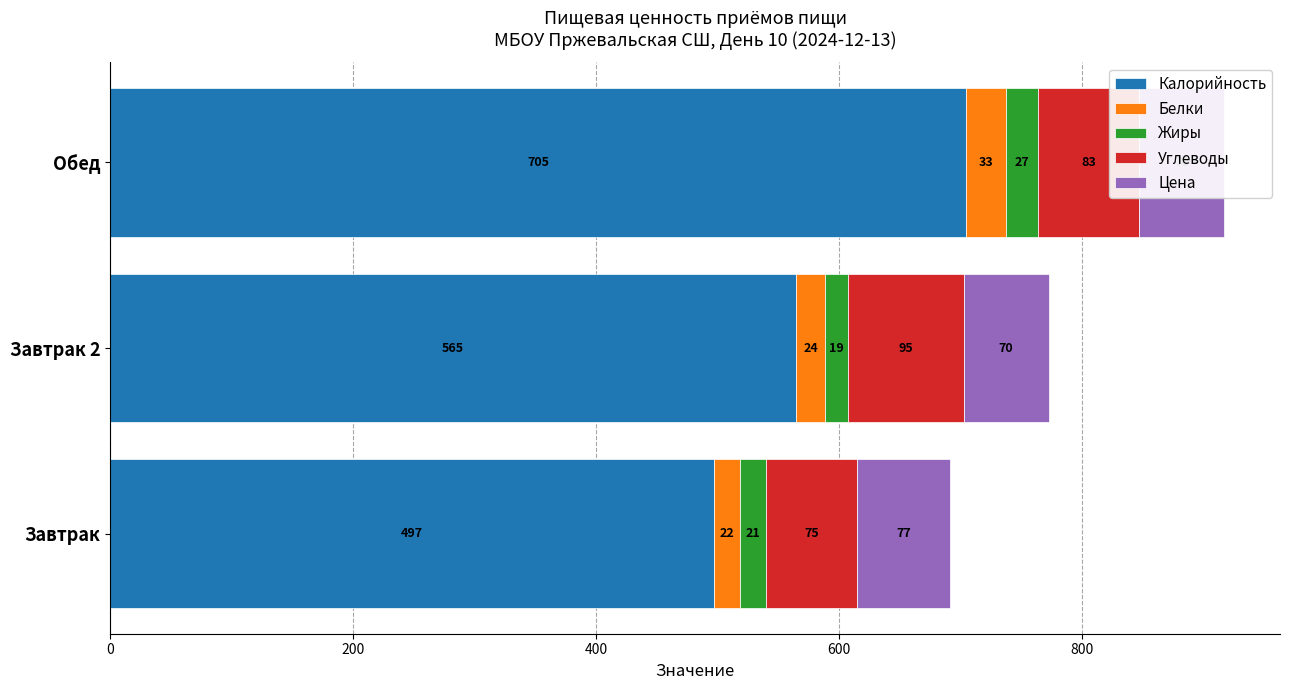

Read the Углеводы value at Завтрак.

74.8